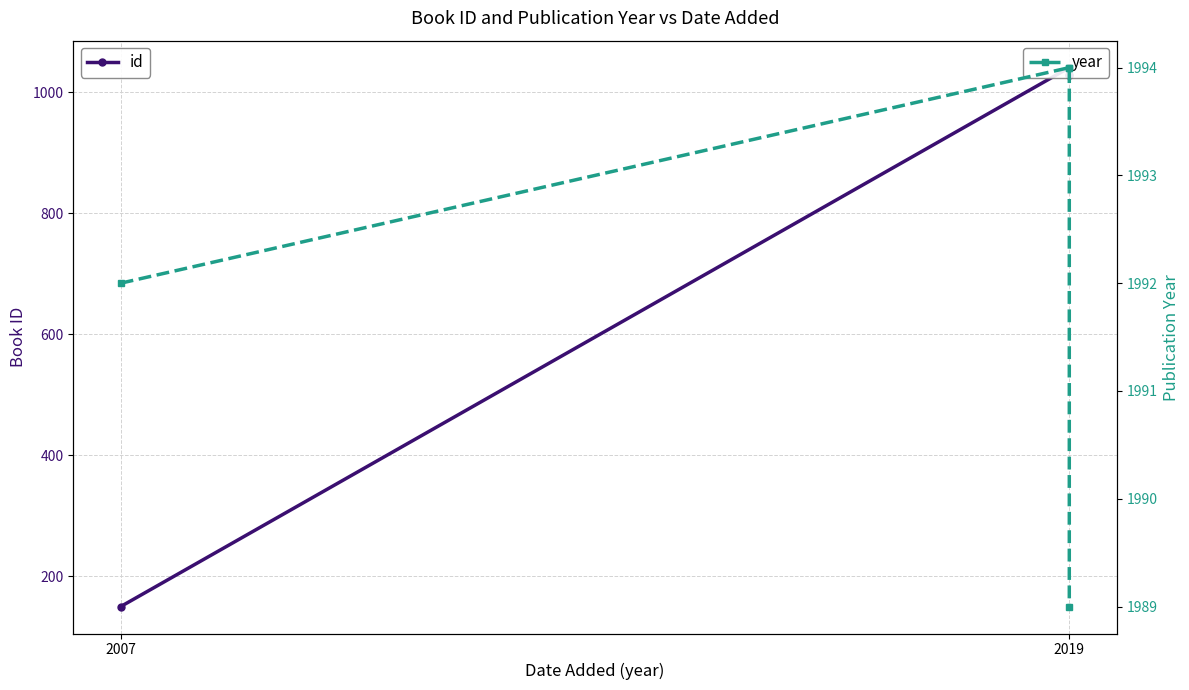

What position from the right is 2007?

4